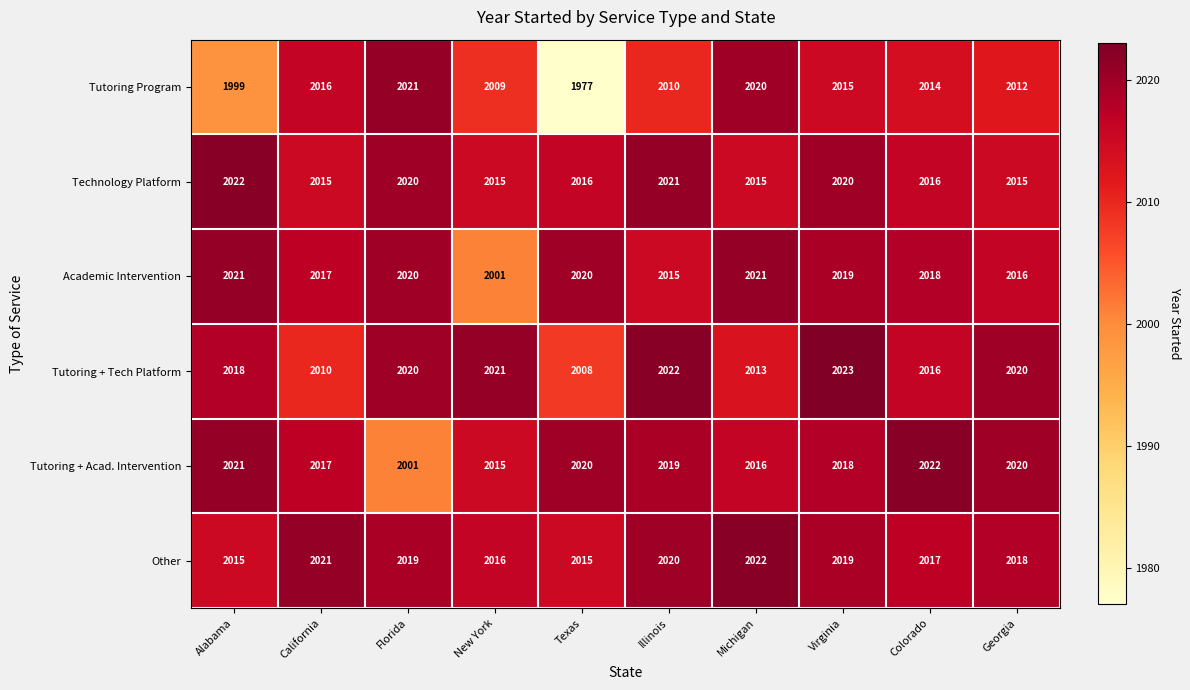

What value does the Academic Intervention series have at California?

2017